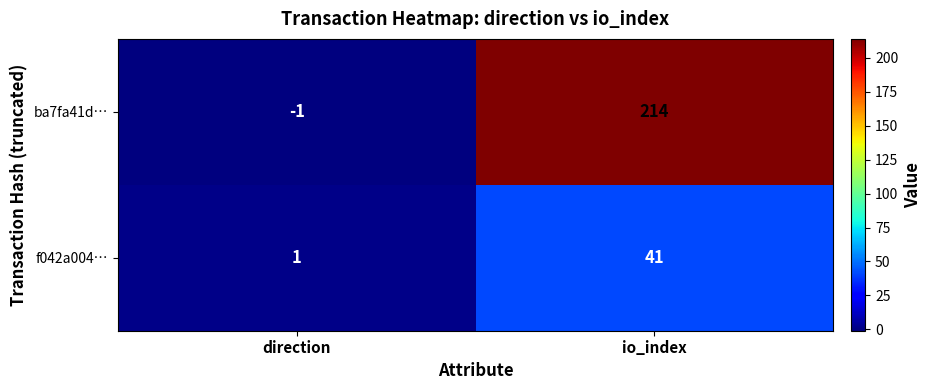

Which series changed the most between direction and io_index?

ba7fa41d…